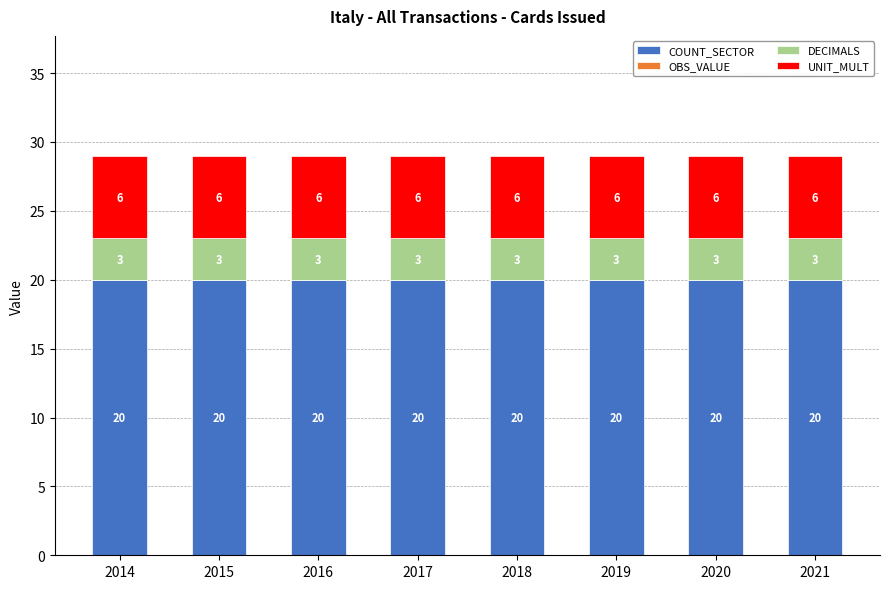

What is the sum of all COUNT_SECTOR values?

160